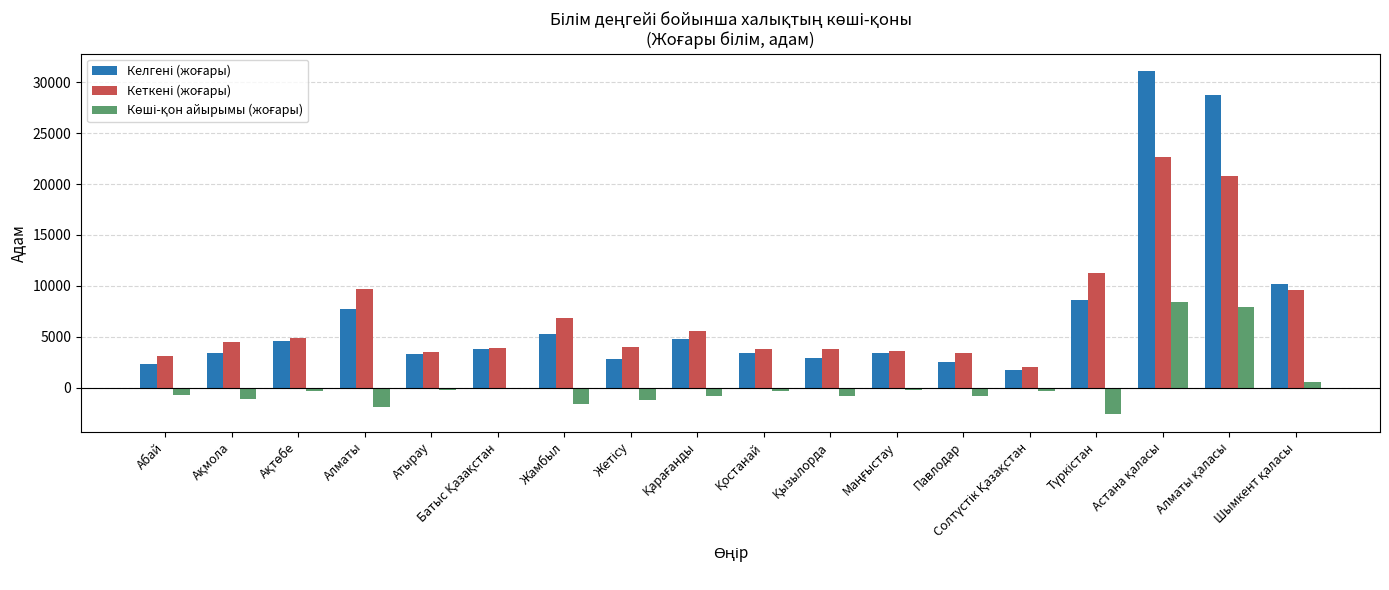

What is the greatest value displayed?

31120